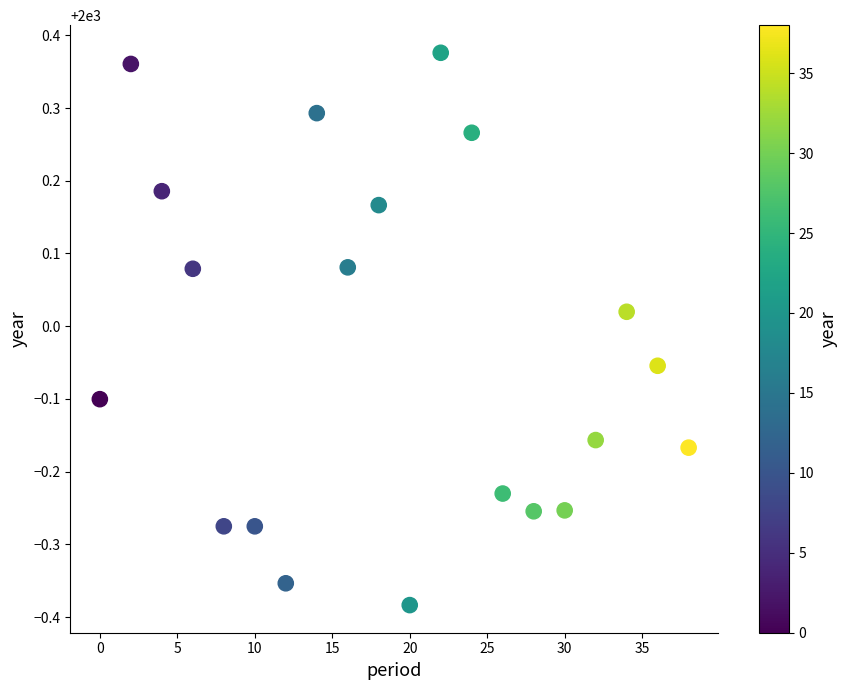

What is the range of X values (max minus min)?

38.0